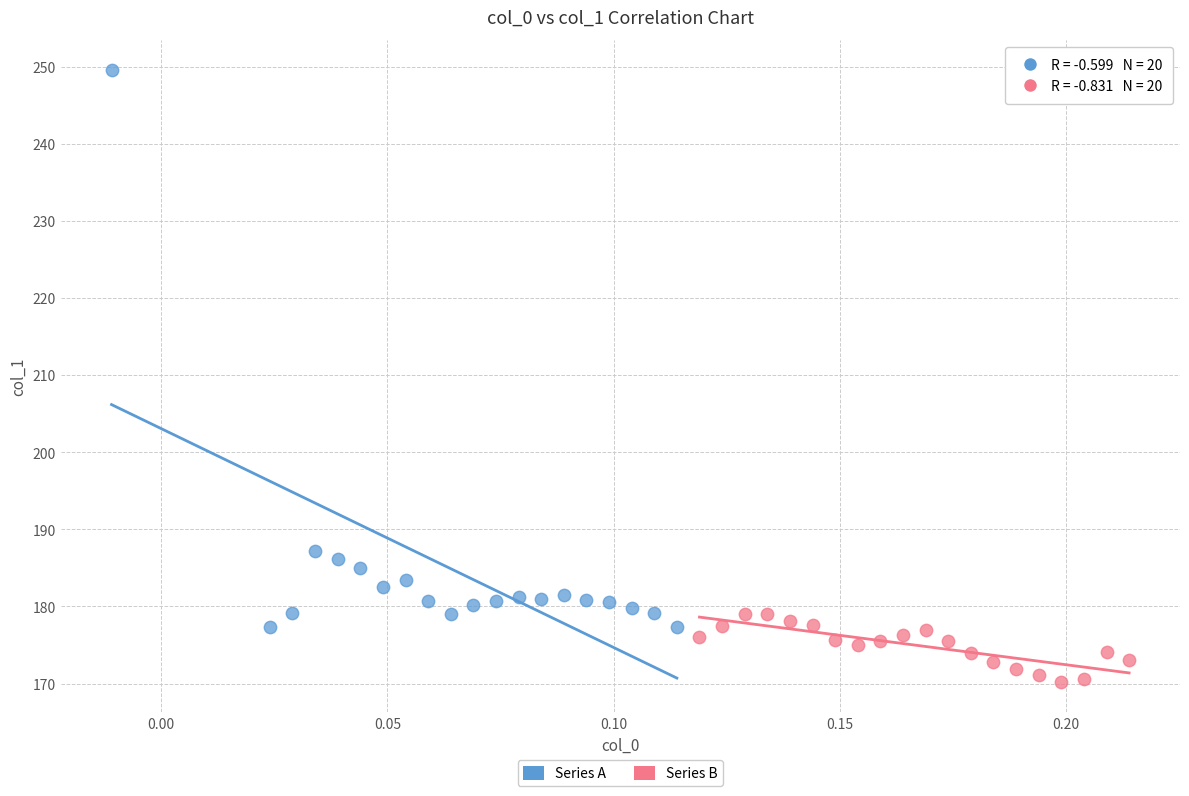

What are all the series names shown in the legend?

Series A, Series B